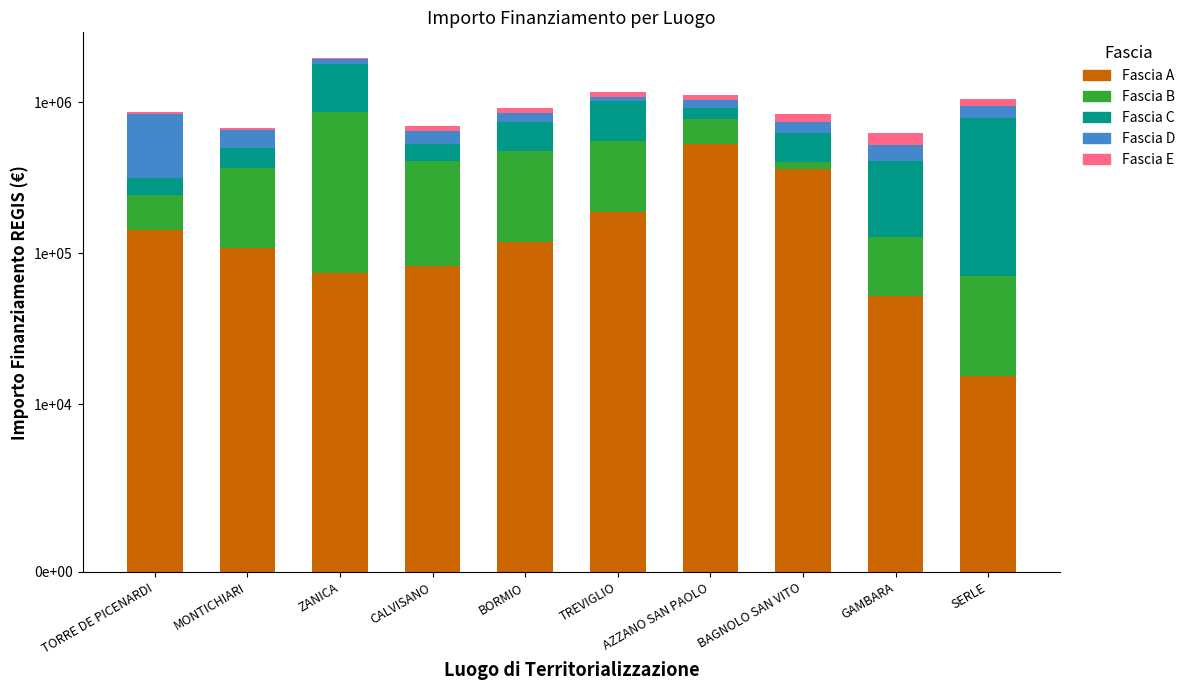

Rank the series at GAMBARA from lowest to highest value.

Fascia A, Fascia B, Fascia E, Fascia D, Fascia C